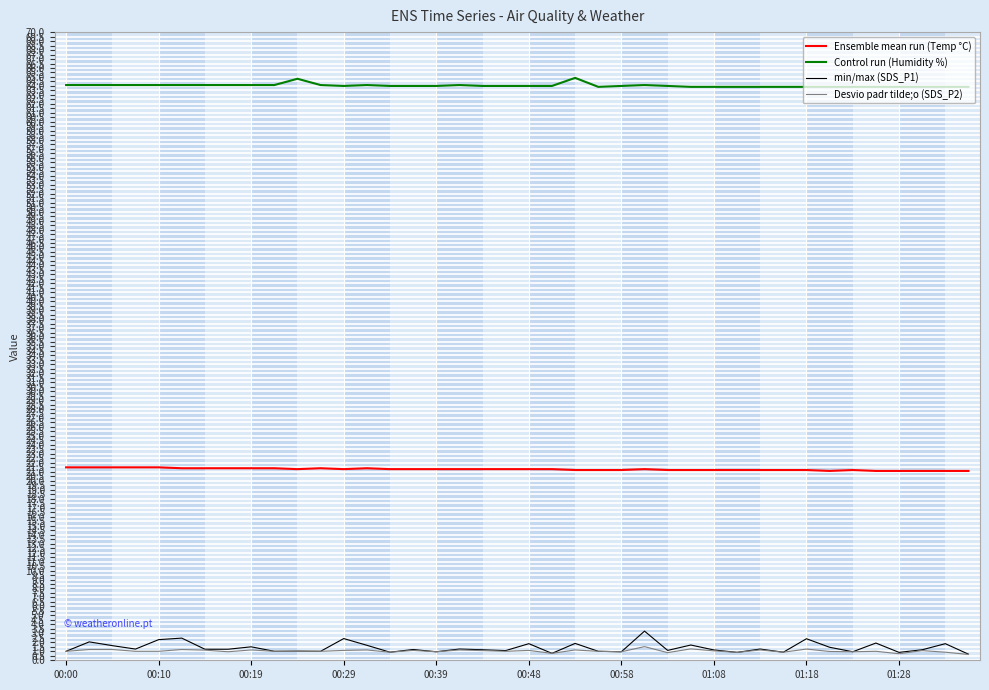

Which series has the widest spread of values?

min/max (SDS_P1)